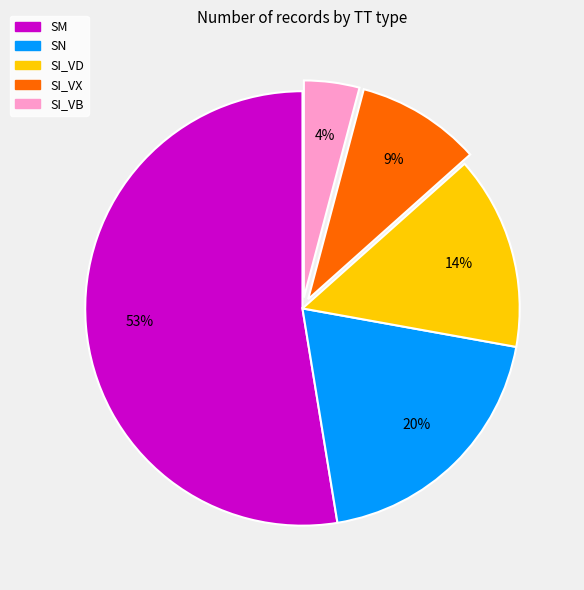

Do SI_VD and SI_VX together represent more than half of the pie?

No